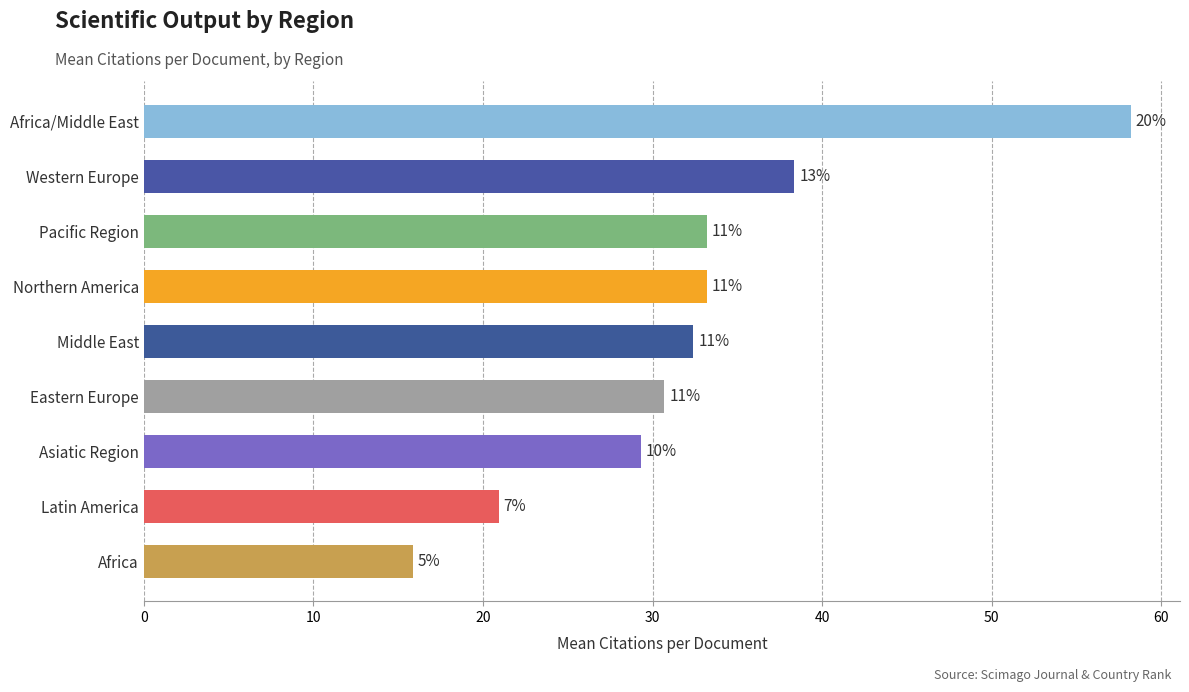

Does the chart contain any negative values?

No